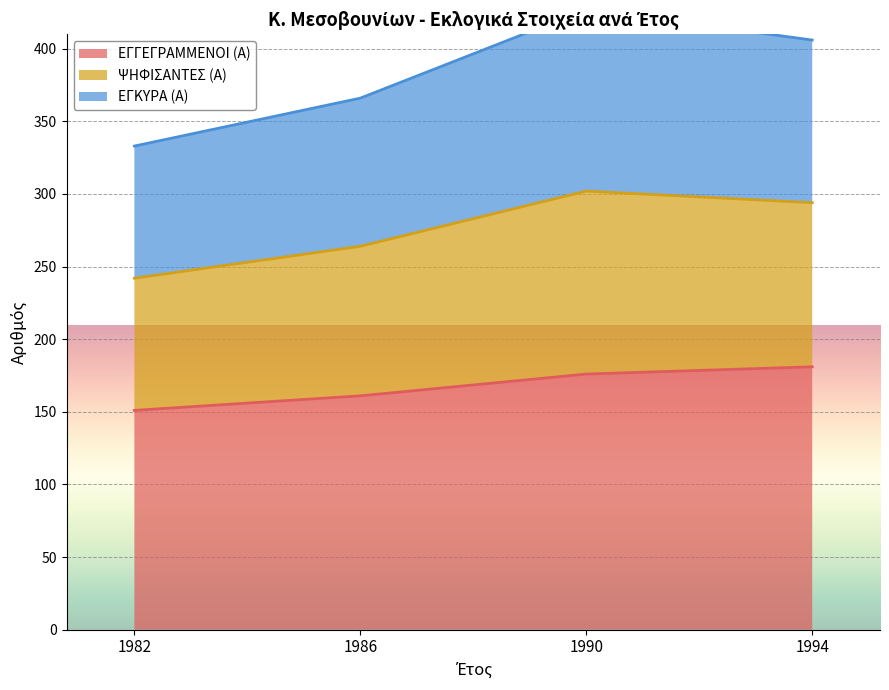

Is it true that ΕΓΓΕΓΡΑΜΜΕΝΟΙ (Α) equals 181 at 1994?

True